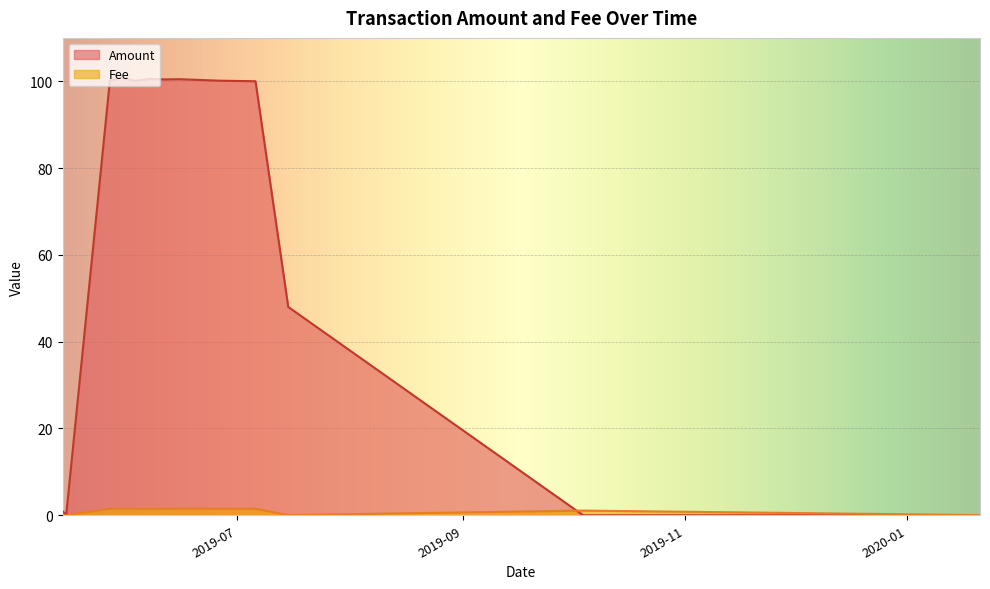

True or false: Amount has more than 0 points higher than both neighbors.

True